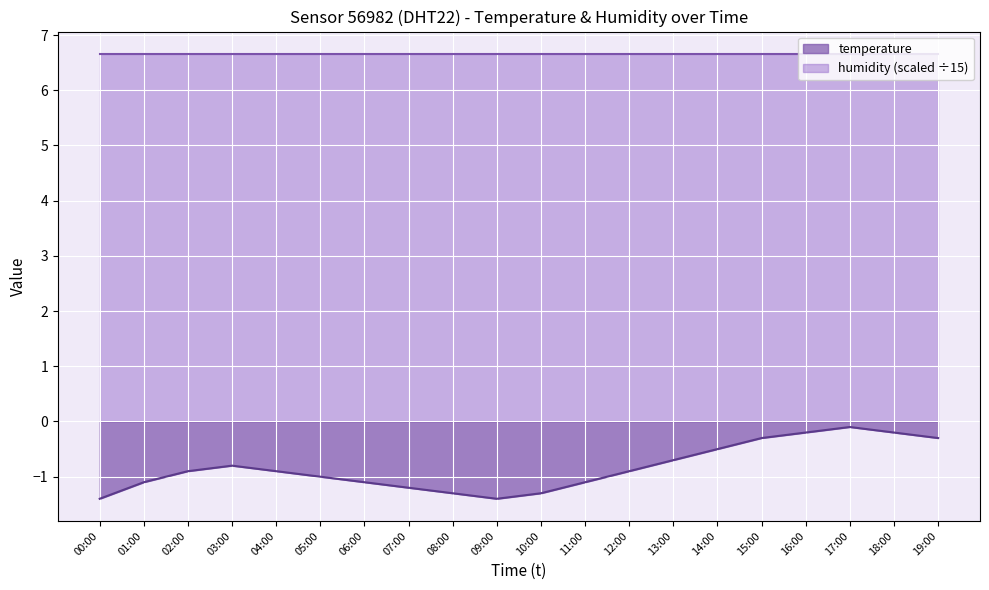

What position from the right is 00:00?

20